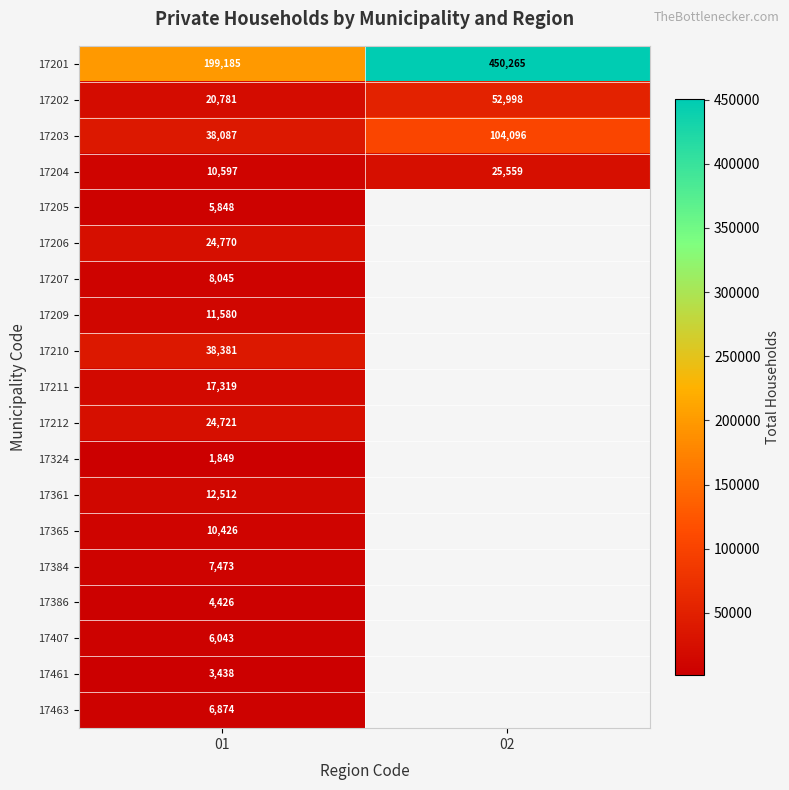

What is the spread (max minus min) of values at 01?

197336